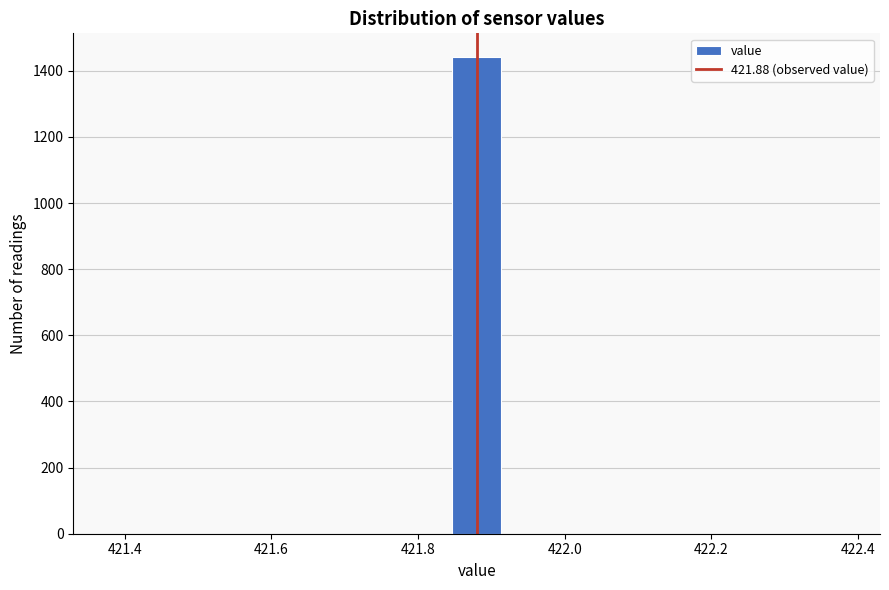

Read against the x-axis, roughly where is the centre of the tallest bar?

421.88